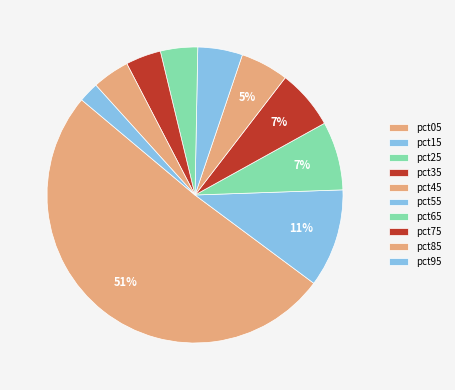

Approximately how many times larger is the value at pct75 compared to pct05?

0.1